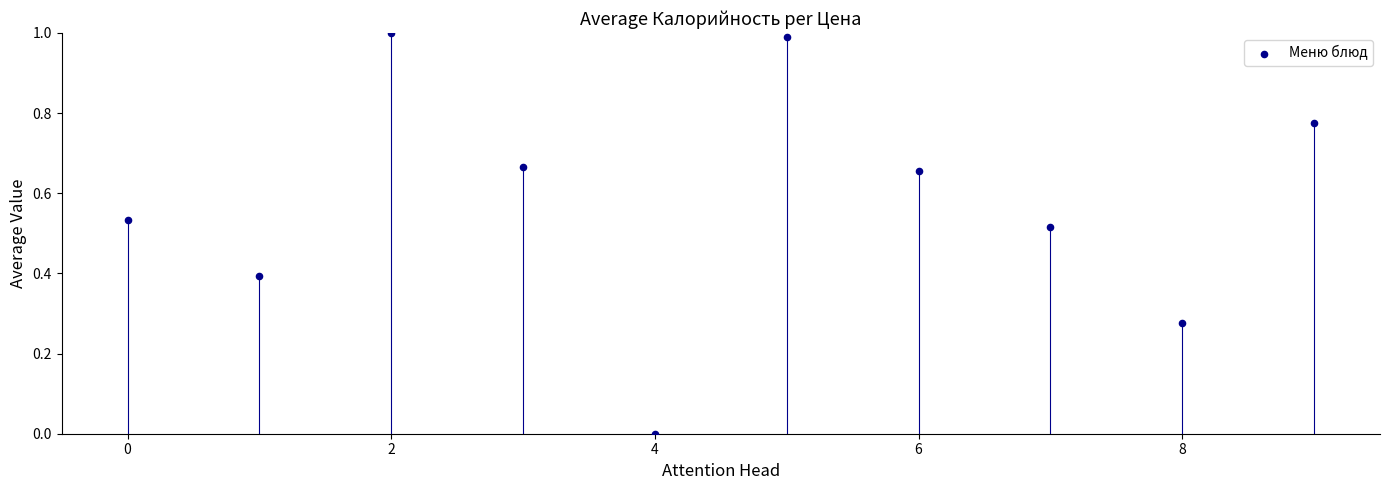

What is the average Y value?

0.6